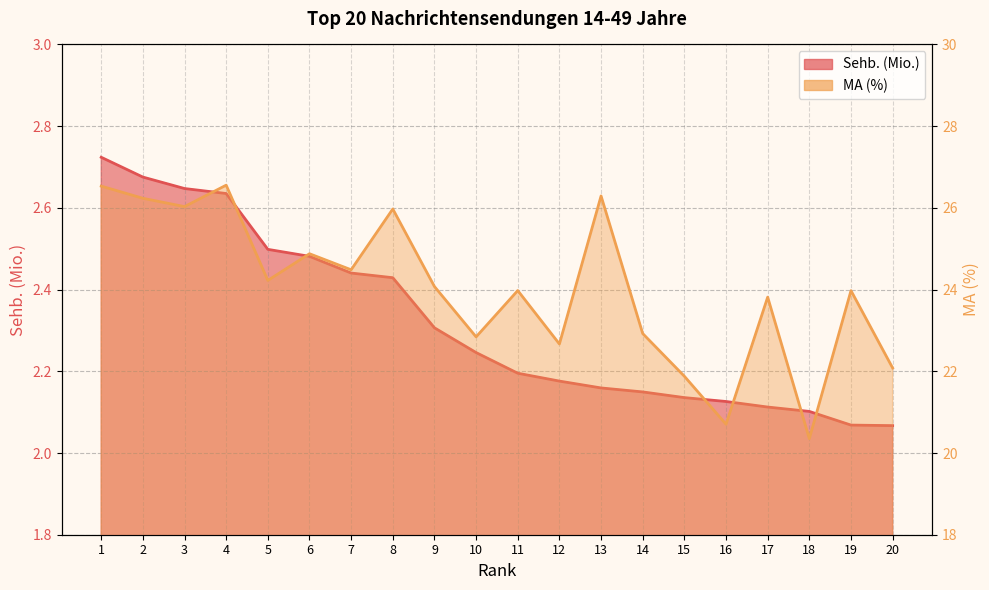

What is the average value of the MA (%) series?

24.0